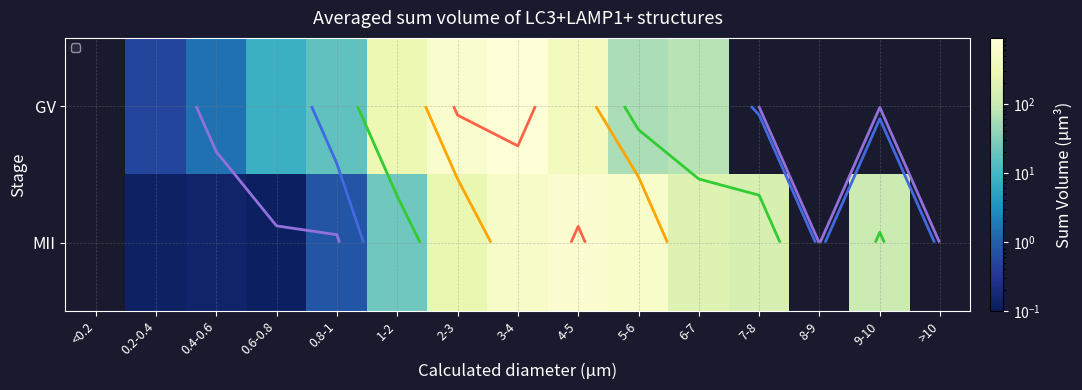

Is it true that MII equals 36.5 at 9-10?

False